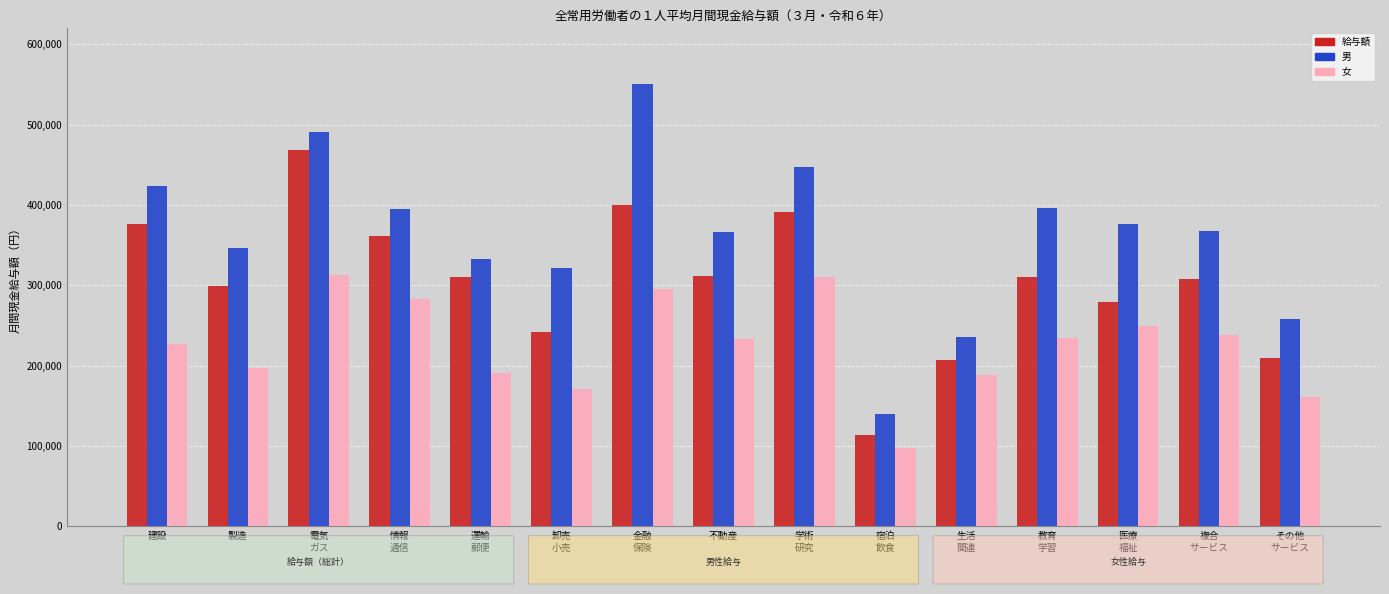

What are all the series names shown in the legend?

給与額, 男, 女